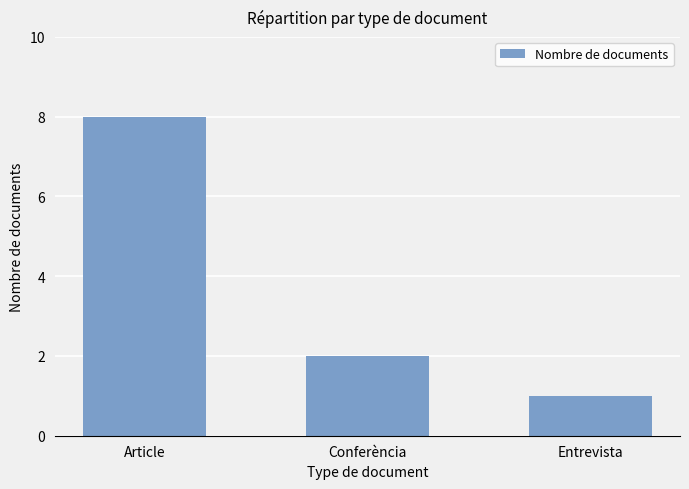

Between Conferència and Article, which is larger?

Article